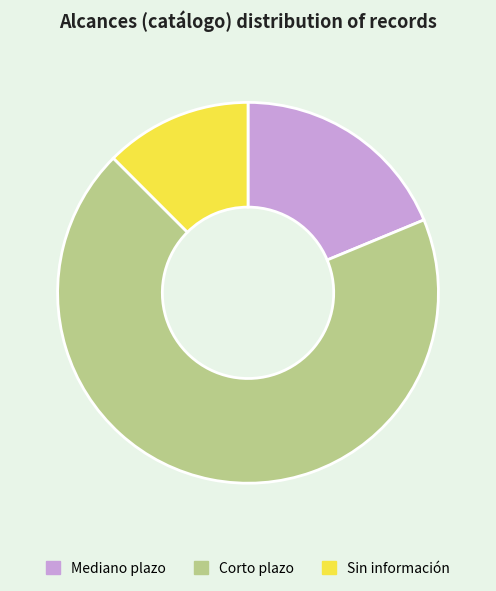

True or false: Corto plazo accounts for 84% of the total.

False